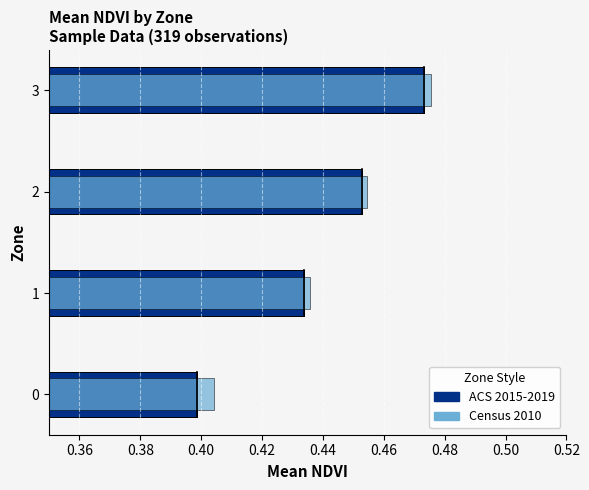

Which series has the largest range (max minus min)?

Mean NDVI (ACS 2015-2019 style)